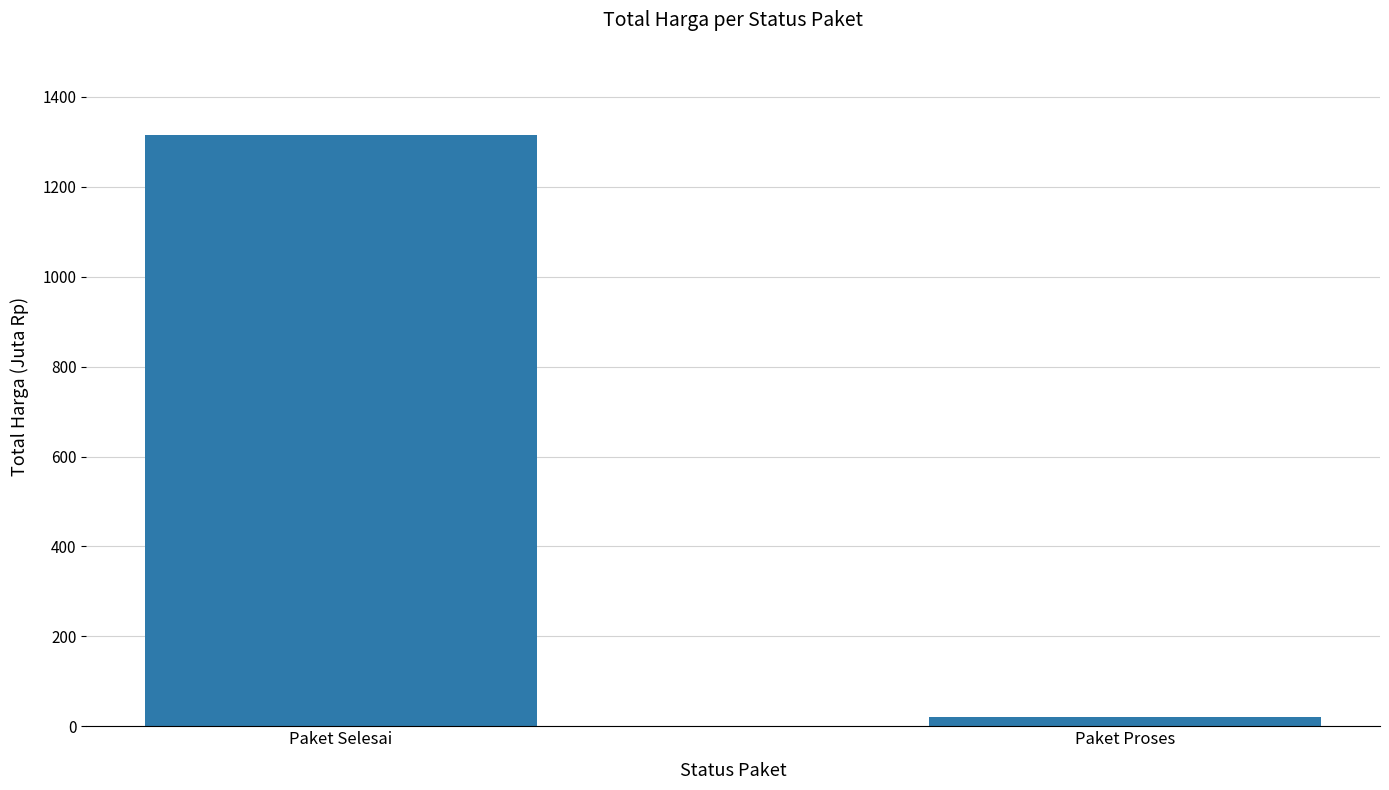

Count the number of categories in the chart.

2